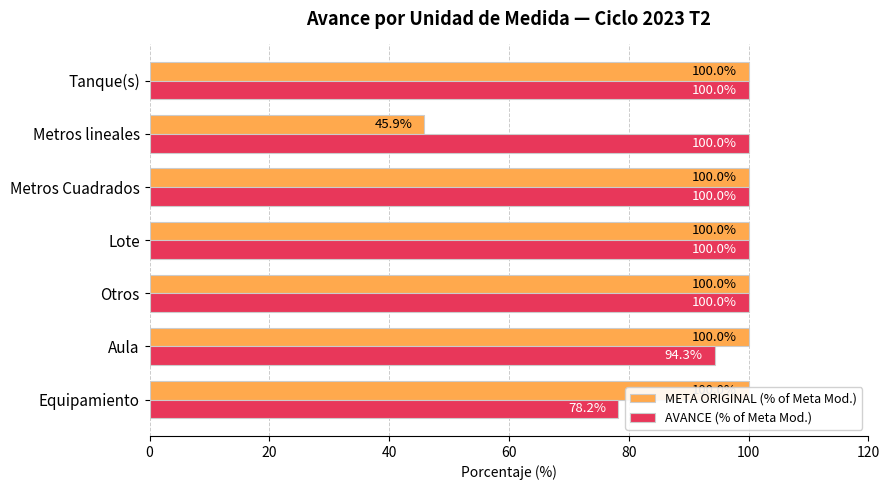

What is the smallest value displayed?

45.9